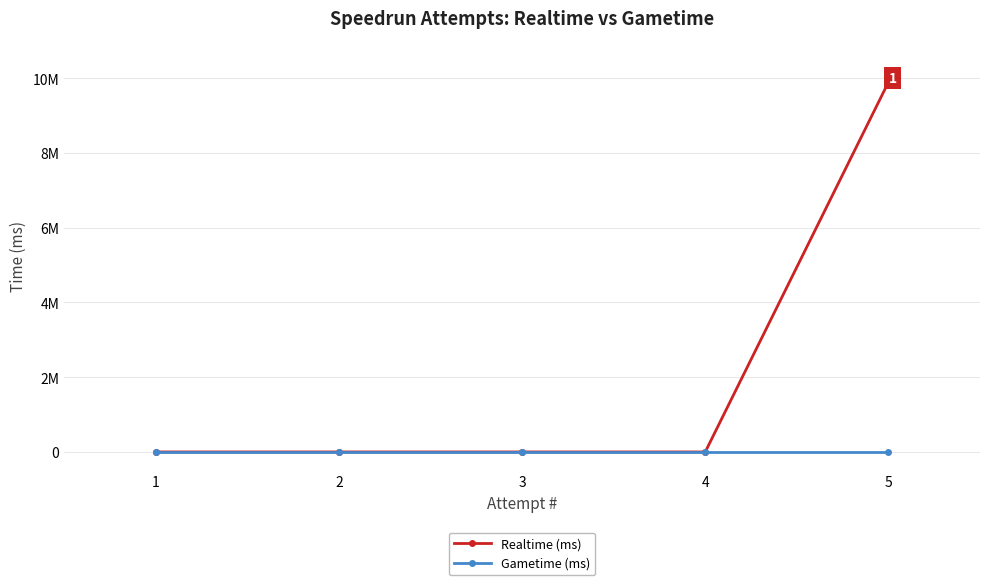

Is the value of Gametime (ms) at 3 greater than the value of Realtime (ms) at 2?

No